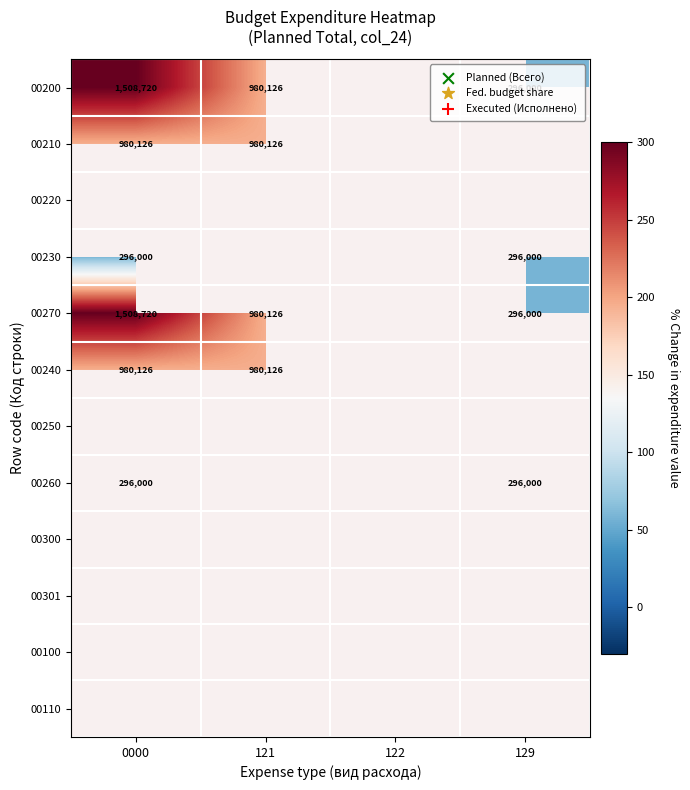

The 00260 series shows 407025 at 0000. True or false?

False